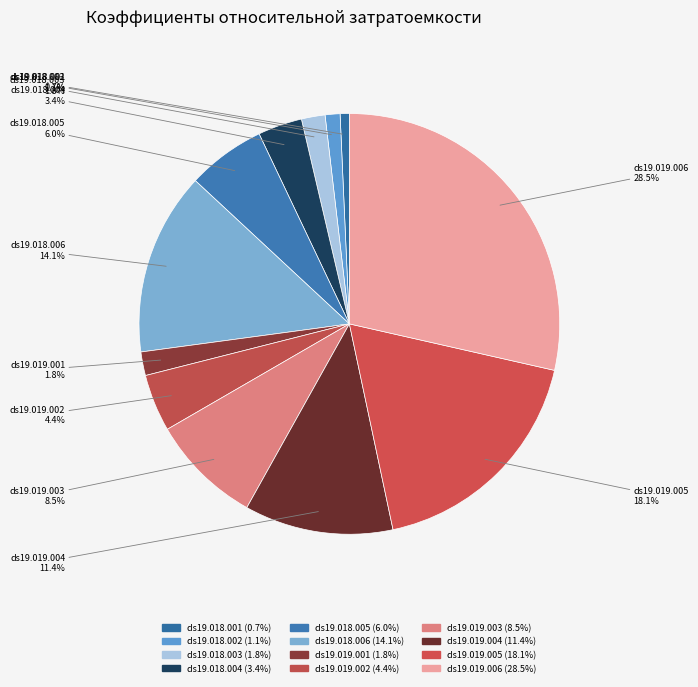

How many segments does this pie chart have?

12